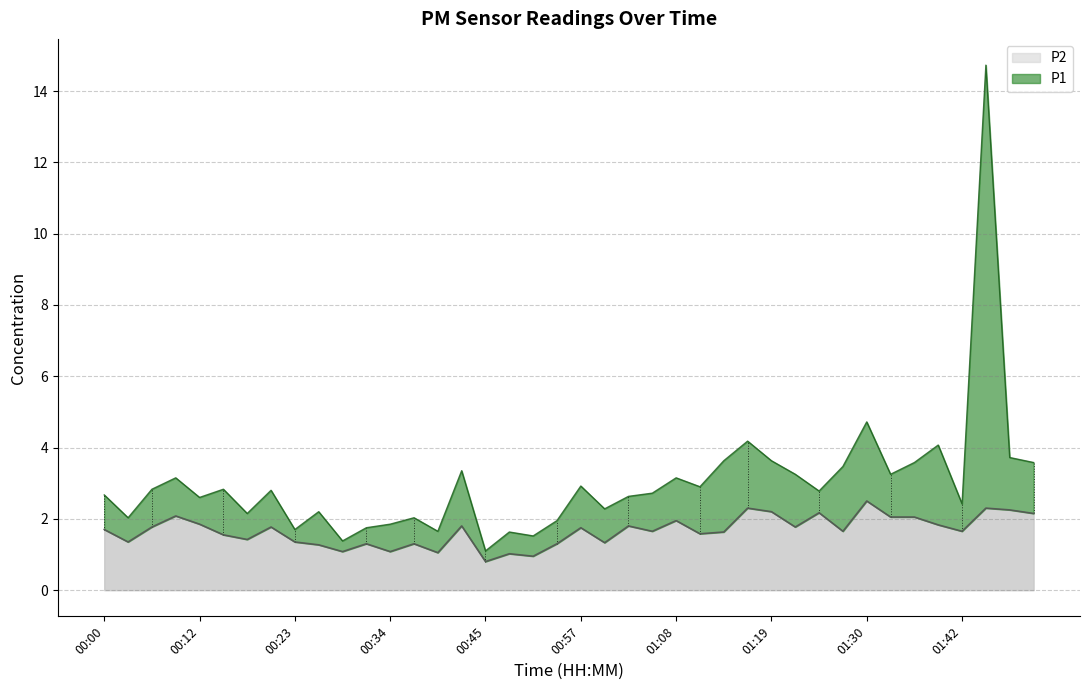

True or false: P2 has a value of 2.0 at 01:33.

True